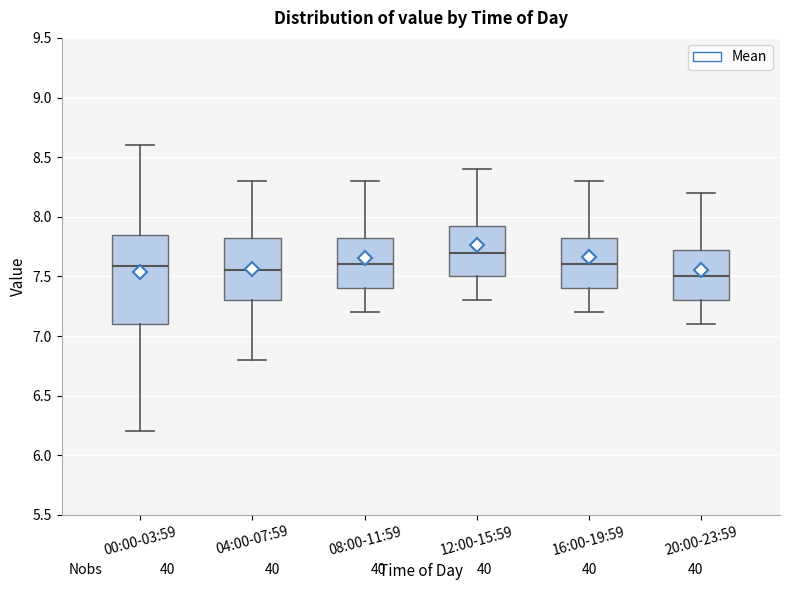

Where does the upper whisker of the box for 12:00-15:59 end on the y-axis? The values are not printed on the chart, so give them approximately, as read against the axis.

8.40